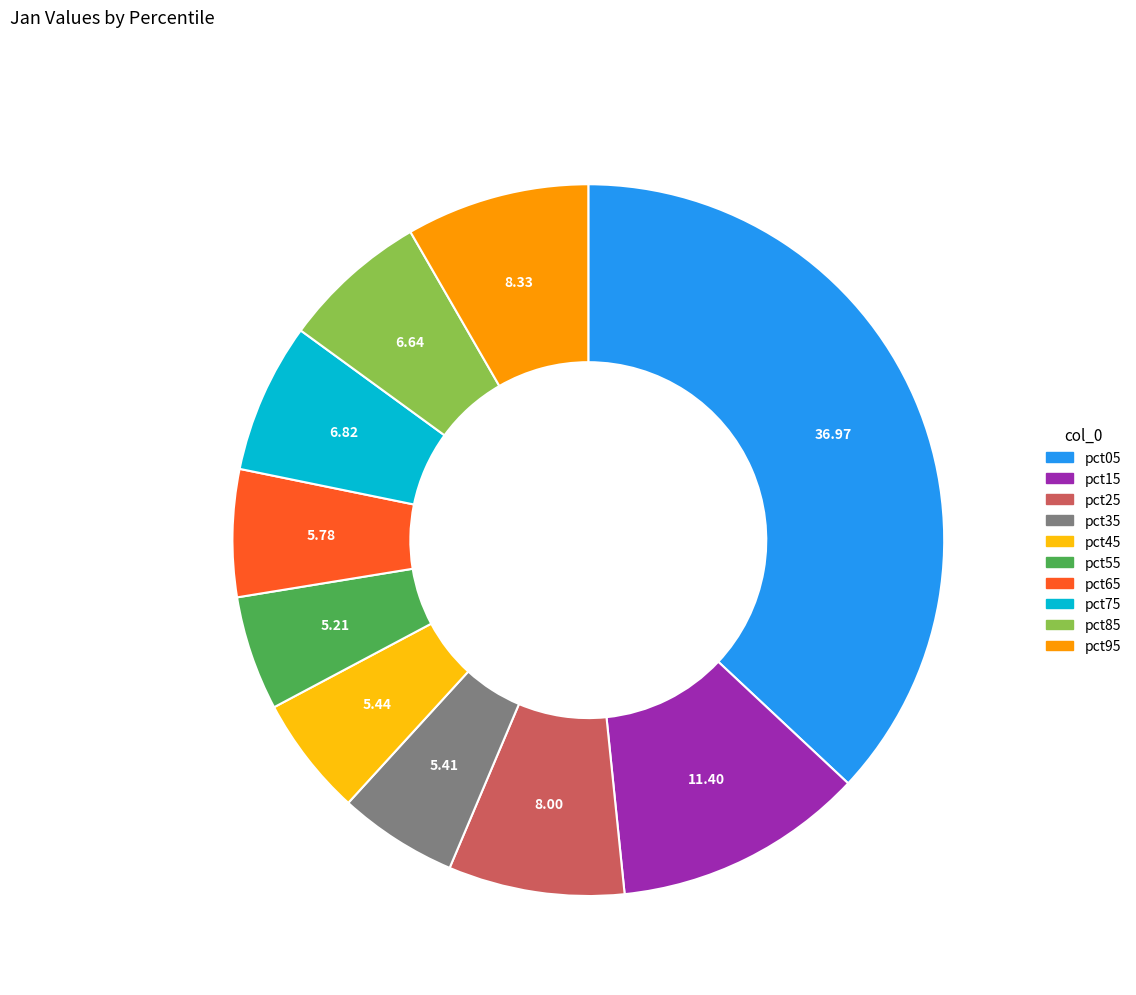

What is the ratio of the value at pct85 to the value at pct15?

0.6